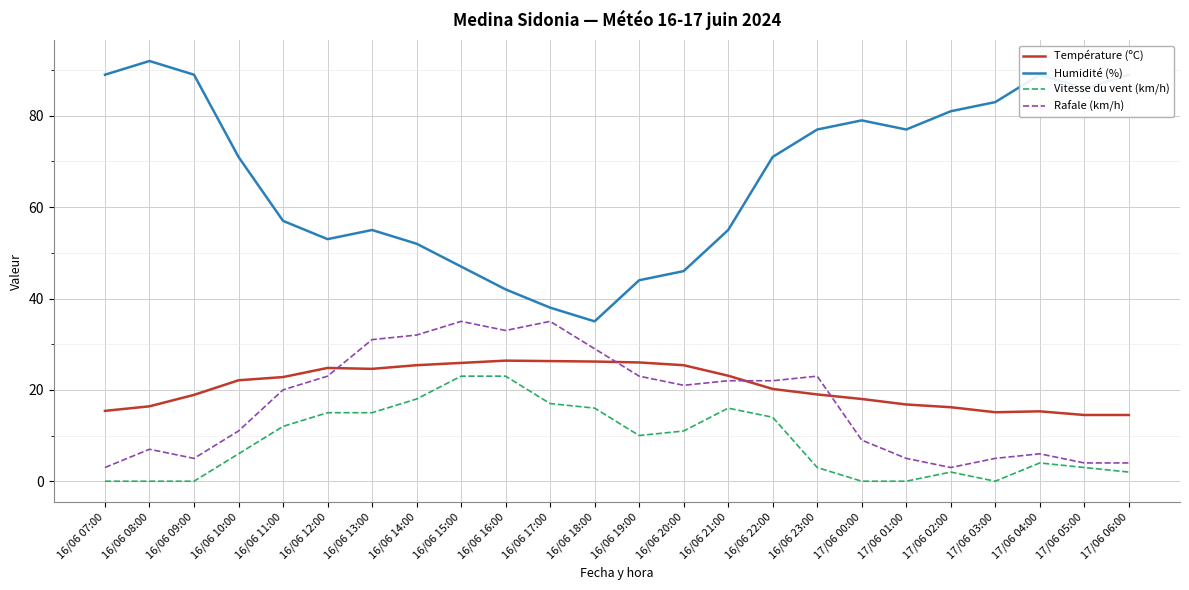

Is it true that Vitesse du vent (km/h) equals 18.0 at 16/06 14:00?

True